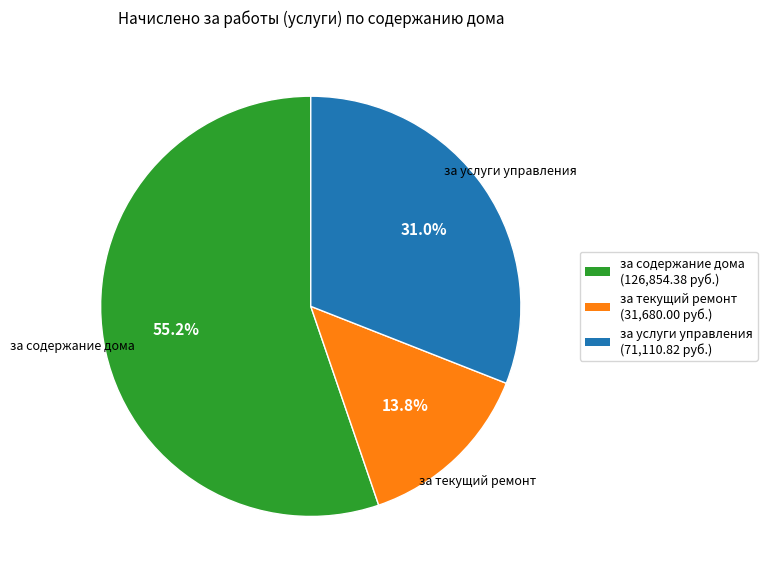

Is the sum of за содержание дома and за услуги управления greater than half?

Yes